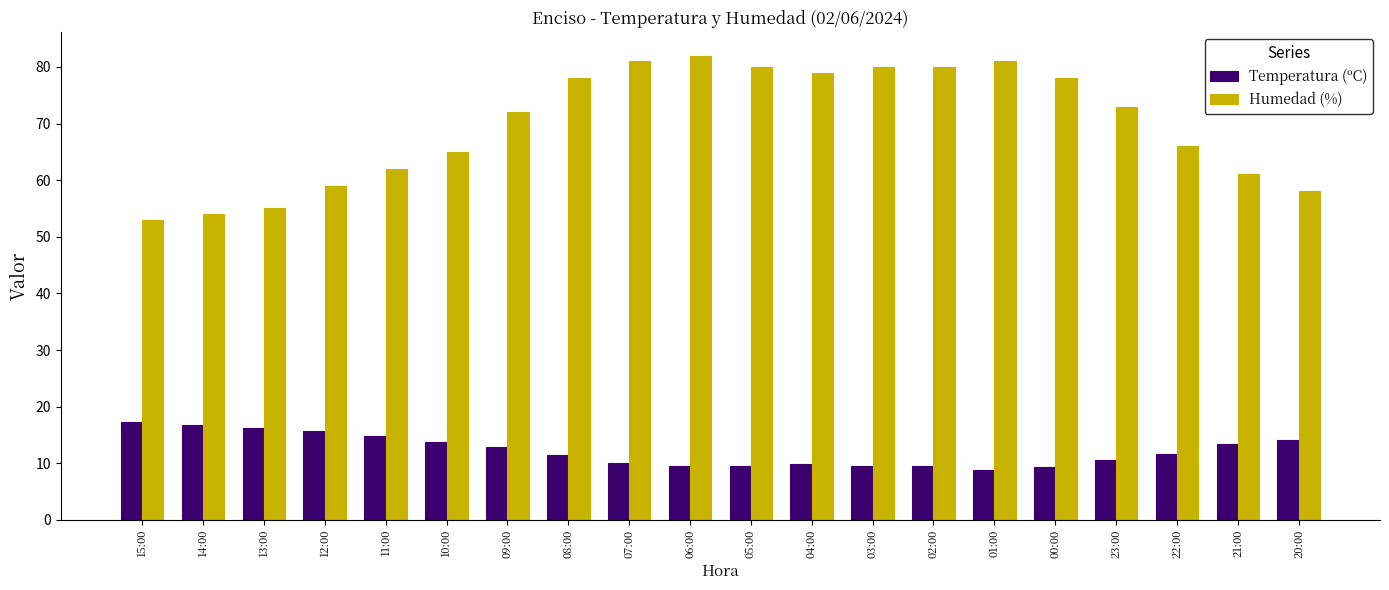

What is the sum of all Humedad (%) values?

1397.0